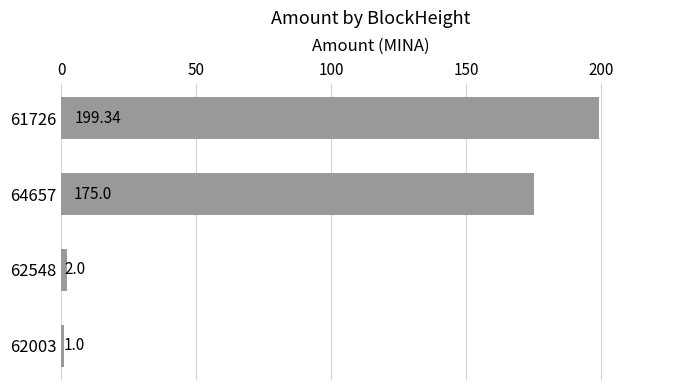

Approximately how many times larger is the value at 61726 compared to 64657?

1.1